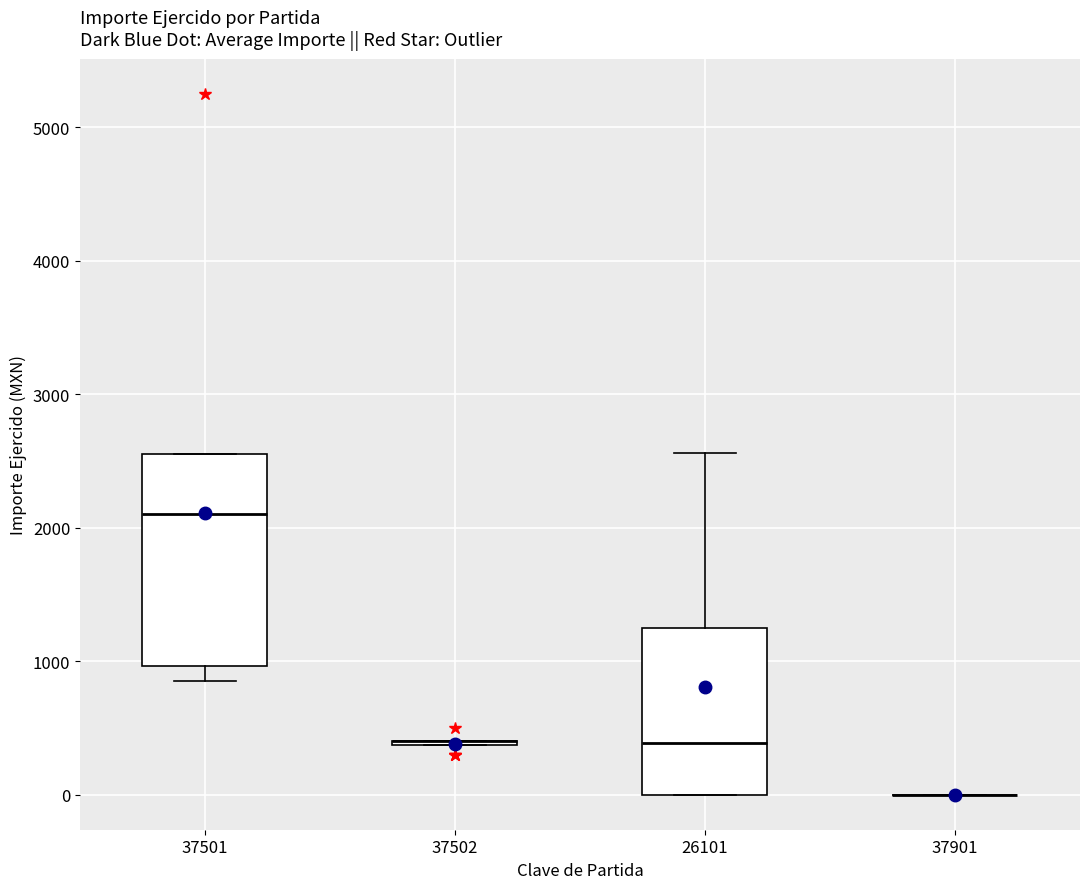

Reading left to right, read every box against the y-axis: the position of its median line, the range the box covers, and the ends of its whiskers. The values are not printed on the chart, so give them approximately, as read against the axis.

37501: median 2100, box 1000 to 2600, whiskers 900 to 2600
37502: box collapsed to a line at 400, whiskers 400 to 400
26101: median 400, box 0 to 1300, whiskers 0 to 2600
37901: box collapsed to a line at 0, whiskers 0 to 0